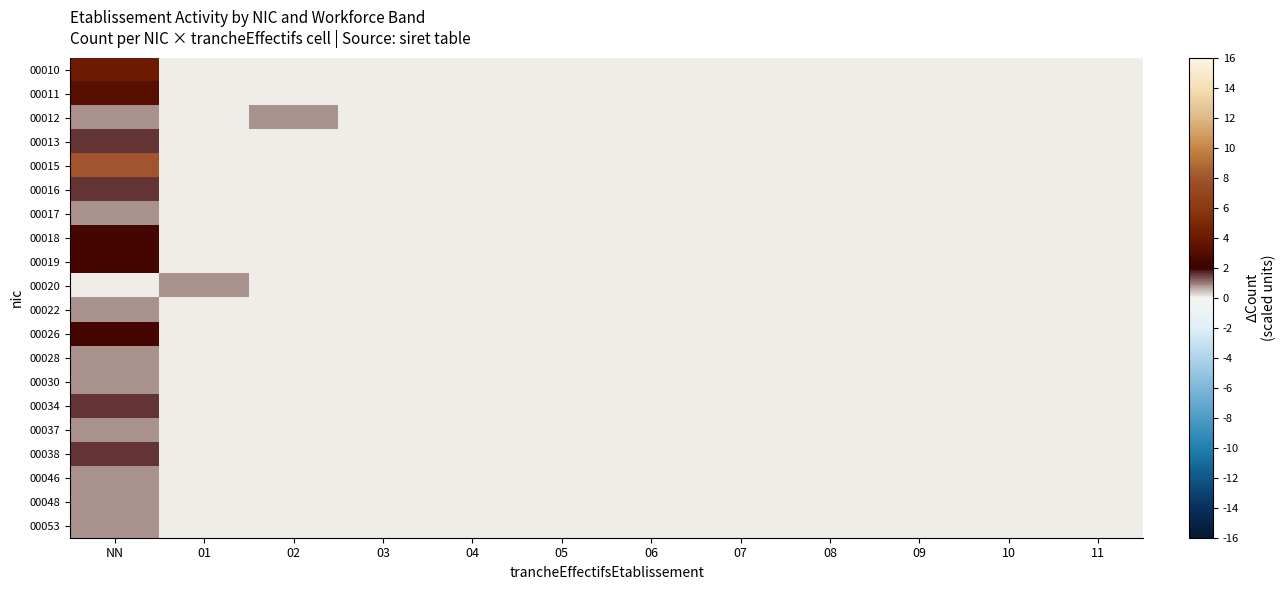

Count the number of categories in the chart.

12